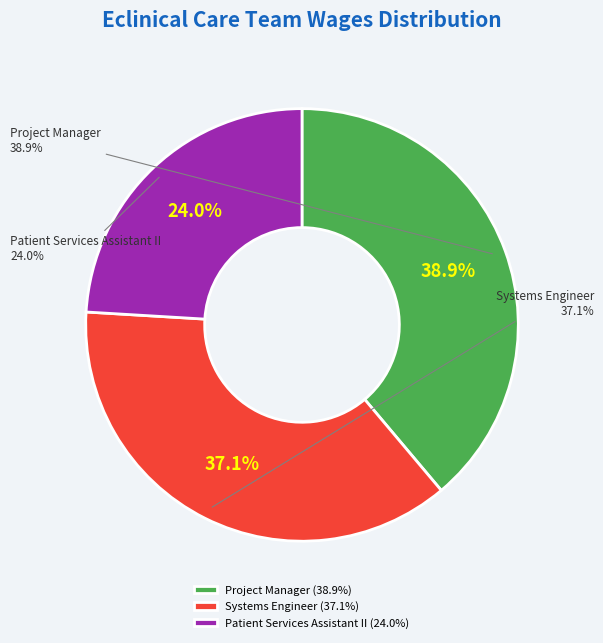

Does Project Manager represent more than half of the total?

No